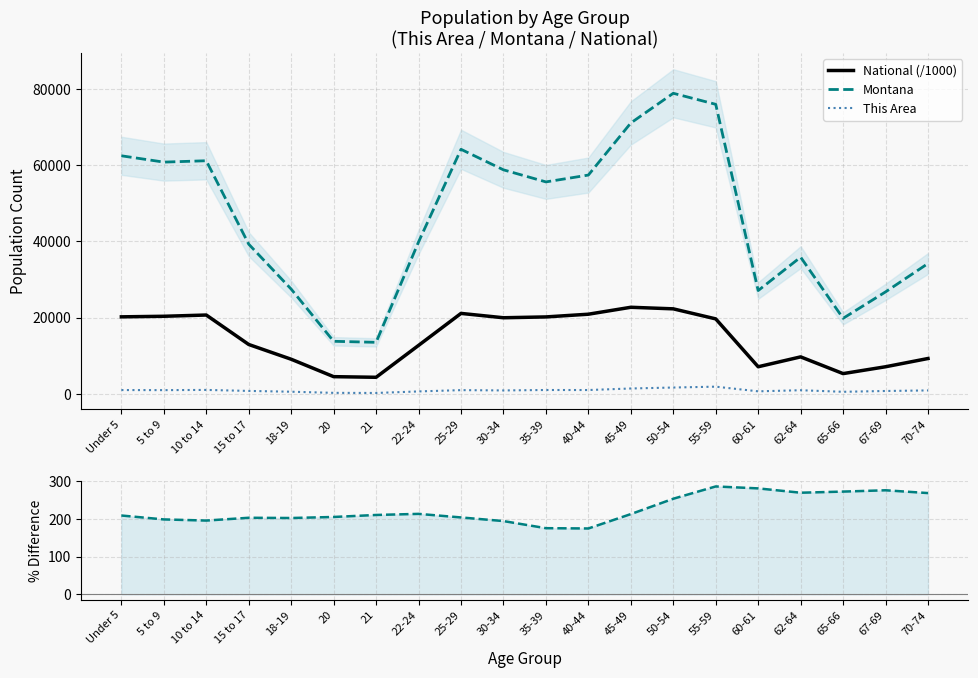

Reading right to left, transcribe all the data shown in this chart.

National (/1000): 70-74=9278.2	67-69=7115.4	65-66=5319.9	62-64=9704.2	60-61=7113.7	55-59=19664.8	50-54=22298.1	45-49=22708.6	40-44=20891.0	35-39=20179.6	30-34=19962.1	25-29=21101.8	22-24=12712.6	21=4354.3	20=4519.1	18-19=9086.1	15 to 17=12954.3	10 to 14=20677.2	5 to 9=20348.7	Under 5=20201.4
Montana: 70-74=34186.0	67-69=26745.0	65-66=19811.0	62-64=35848.0	60-61=27095.0	55-59=75915.0	50-54=78811.0	45-49=71021.0	40-44=57370.0	35-39=55575.0	30-34=58741.0	25-29=64123.0	22-24=39832.0	21=13517.0	20=13789.0	18-19=27473.0	15 to 17=39251.0	10 to 14=61124.0	5 to 9=60765.0	Under 5=62423.0
This Area: 70-74=908.0	67-69=764.0	65-66=550.0	62-64=961.0	60-61=674.0	55-59=1896.0	50-54=1671.0	45-49=1417.0	40-44=1012.0	35-39=1021.0	30-34=908.0	25-29=986.0	22-24=648.0	21=244.0	20=273.0	18-19=570.0	15 to 17=780.0	10 to 14=1040.0	5 to 9=985.0	Under 5=1008.0
Montana vs National %: 70-74=268.5	67-69=275.9	65-66=272.4	62-64=269.4	60-61=280.9	55-59=286.0	50-54=253.4	45-49=212.7	40-44=174.6	35-39=175.4	30-34=194.3	25-29=203.9	22-24=213.3	21=210.4	20=205.1	18-19=202.4	15 to 17=203.0	10 to 14=195.6	5 to 9=198.6	Under 5=209.0